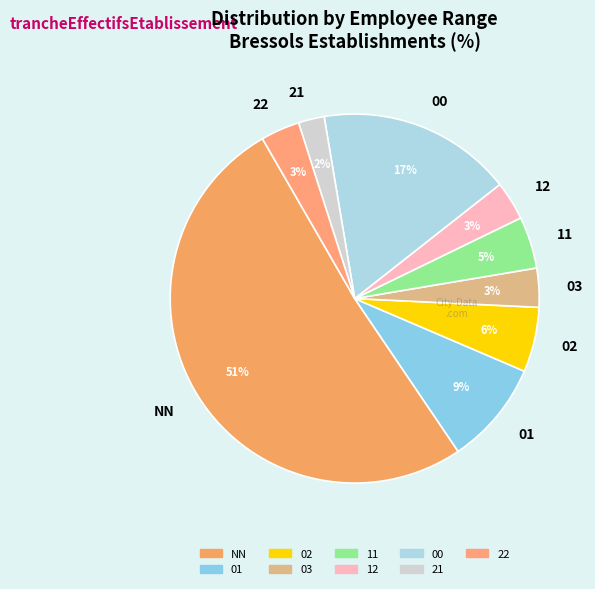

True or false: 01 accounts for 9% of the total.

True